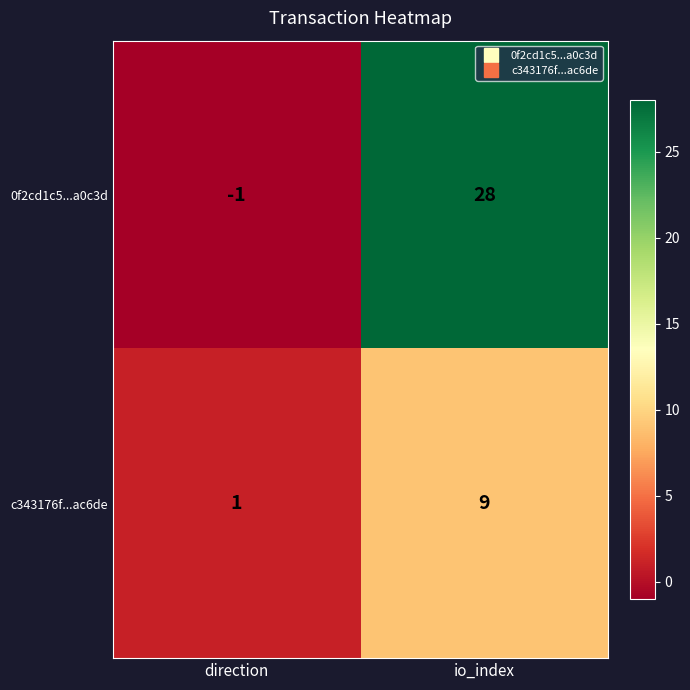

At io_index, list the series in order from largest to smallest.

0f2cd1c5...a0c3d, c343176f...ac6de